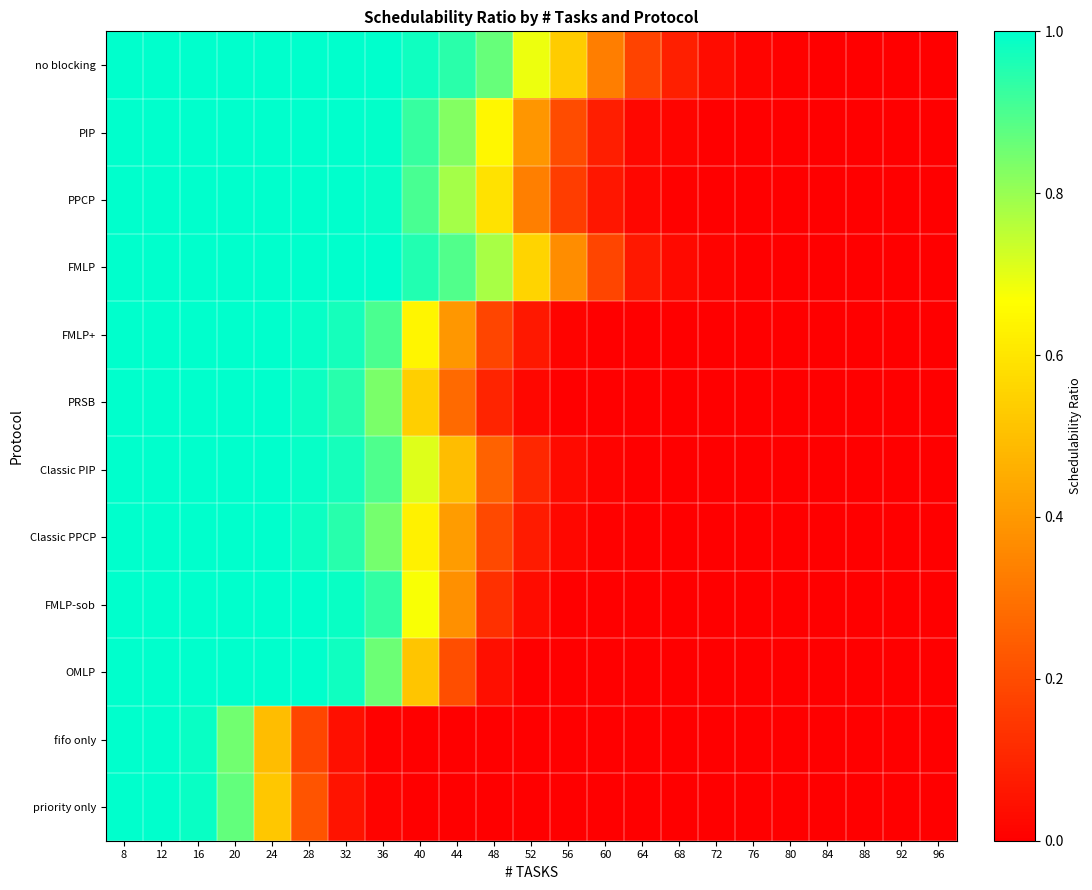

Reading left to right, what are all the values shown in this chart?

no blocking: 8=1.0	12=1.0	16=1.0	20=1.0	24=1.0	28=1.0	32=1.0	36=1.0	40=1.0	44=0.9	48=0.9	52=0.7	56=0.5	60=0.3	64=0.2	68=0.1	72=0.0	76=0.0	80=0.0	84=0.0	88=0.0	92=0.0	96=0.0
PIP: 8=1.0	12=1.0	16=1.0	20=1.0	24=1.0	28=1.0	32=1.0	36=1.0	40=0.9	44=0.8	48=0.6	52=0.4	56=0.2	60=0.1	64=0.0	68=0.0	72=0.0	76=0.0	80=0.0	84=0.0	88=0.0	92=0.0	96=0.0
PPCP: 8=1.0	12=1.0	16=1.0	20=1.0	24=1.0	28=1.0	32=1.0	36=1.0	40=0.9	44=0.8	48=0.6	52=0.3	56=0.2	60=0.1	64=0.0	68=0.0	72=0.0	76=0.0	80=0.0	84=0.0	88=0.0	92=0.0	96=0.0
FMLP: 8=1.0	12=1.0	16=1.0	20=1.0	24=1.0	28=1.0	32=1.0	36=1.0	40=1.0	44=0.9	48=0.8	52=0.6	56=0.4	60=0.2	64=0.1	68=0.0	72=0.0	76=0.0	80=0.0	84=0.0	88=0.0	92=0.0	96=0.0
FMLP+: 8=1.0	12=1.0	16=1.0	20=1.0	24=1.0	28=1.0	32=1.0	36=0.9	40=0.6	44=0.4	48=0.2	52=0.1	56=0.0	60=0.0	64=0.0	68=0.0	72=0.0	76=0.0	80=0.0	84=0.0	88=0.0	92=0.0	96=0.0
PRSB: 8=1.0	12=1.0	16=1.0	20=1.0	24=1.0	28=1.0	32=0.9	36=0.8	40=0.5	44=0.3	48=0.1	52=0.0	56=0.0	60=0.0	64=0.0	68=0.0	72=0.0	76=0.0	80=0.0	84=0.0	88=0.0	92=0.0	96=0.0
Classic PIP: 8=1.0	12=1.0	16=1.0	20=1.0	24=1.0	28=1.0	32=1.0	36=0.9	40=0.7	44=0.5	48=0.3	52=0.1	56=0.0	60=0.0	64=0.0	68=0.0	72=0.0	76=0.0	80=0.0	84=0.0	88=0.0	92=0.0	96=0.0
Classic PPCP: 8=1.0	12=1.0	16=1.0	20=1.0	24=1.0	28=1.0	32=0.9	36=0.8	40=0.6	44=0.4	48=0.2	52=0.1	56=0.0	60=0.0	64=0.0	68=0.0	72=0.0	76=0.0	80=0.0	84=0.0	88=0.0	92=0.0	96=0.0
FMLP-sob: 8=1.0	12=1.0	16=1.0	20=1.0	24=1.0	28=1.0	32=1.0	36=0.9	40=0.7	44=0.4	48=0.1	52=0.0	56=0.0	60=0.0	64=0.0	68=0.0	72=0.0	76=0.0	80=0.0	84=0.0	88=0.0	92=0.0	96=0.0
OMLP: 8=1.0	12=1.0	16=1.0	20=1.0	24=1.0	28=1.0	32=1.0	36=0.9	40=0.5	44=0.2	48=0.0	52=0.0	56=0.0	60=0.0	64=0.0	68=0.0	72=0.0	76=0.0	80=0.0	84=0.0	88=0.0	92=0.0	96=0.0
fifo only: 8=1.0	12=1.0	16=1.0	20=0.8	24=0.5	28=0.2	32=0.0	36=0.0	40=0.0	44=0.0	48=0.0	52=0.0	56=0.0	60=0.0	64=0.0	68=0.0	72=0.0	76=0.0	80=0.0	84=0.0	88=0.0	92=0.0	96=0.0
priority only: 8=1.0	12=1.0	16=1.0	20=0.9	24=0.5	28=0.2	32=0.1	36=0.0	40=0.0	44=0.0	48=0.0	52=0.0	56=0.0	60=0.0	64=0.0	68=0.0	72=0.0	76=0.0	80=0.0	84=0.0	88=0.0	92=0.0	96=0.0